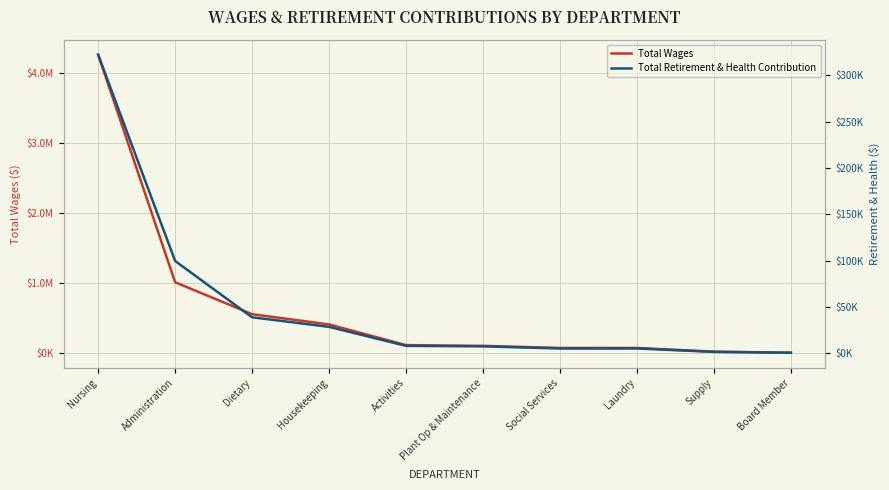

True or false: Total Wages and Total Retirement & Health Contribution cross at least once.

False